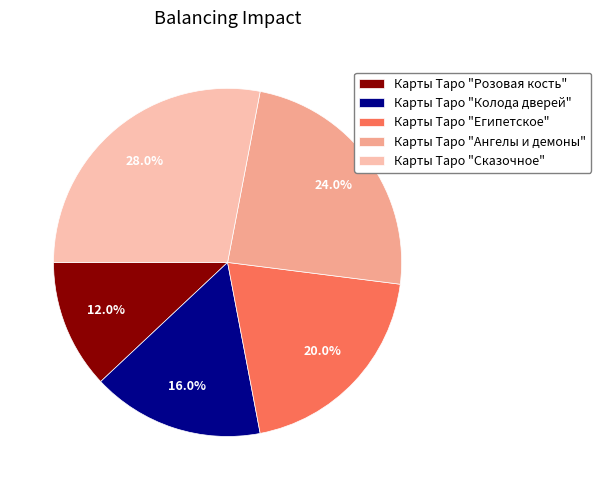

What percentage is the Карты Таро "Розовая кость" slice, to the nearest percent?

12%